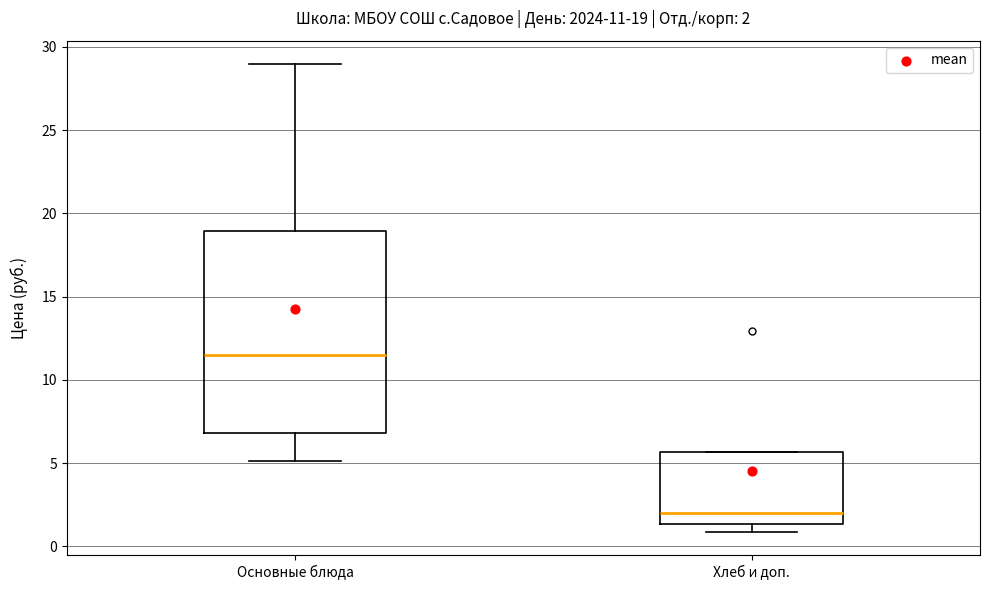

Which box is the tallest, from its lower edge to its upper edge?

Основные блюда